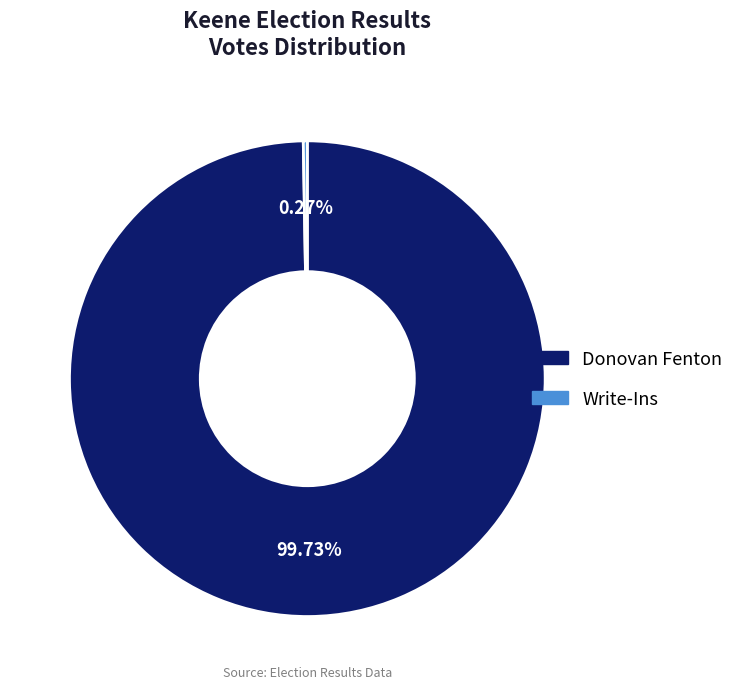

Does Donovan Fenton account for over 50% of the chart?

Yes